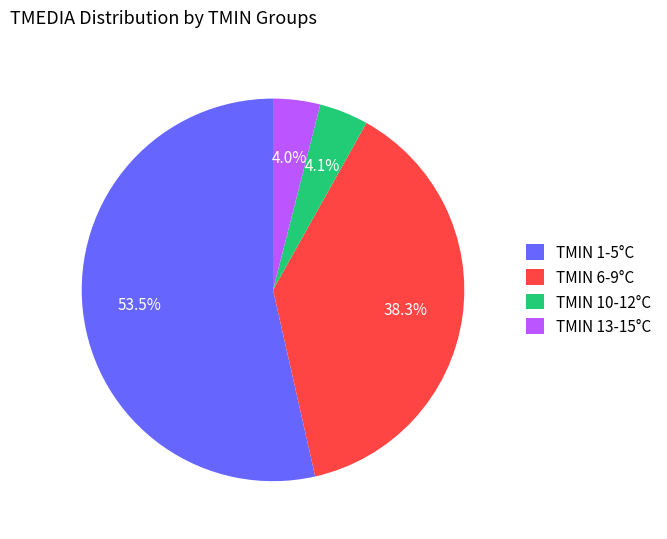

What is the largest slice in the pie chart?

TMIN 1-5°C